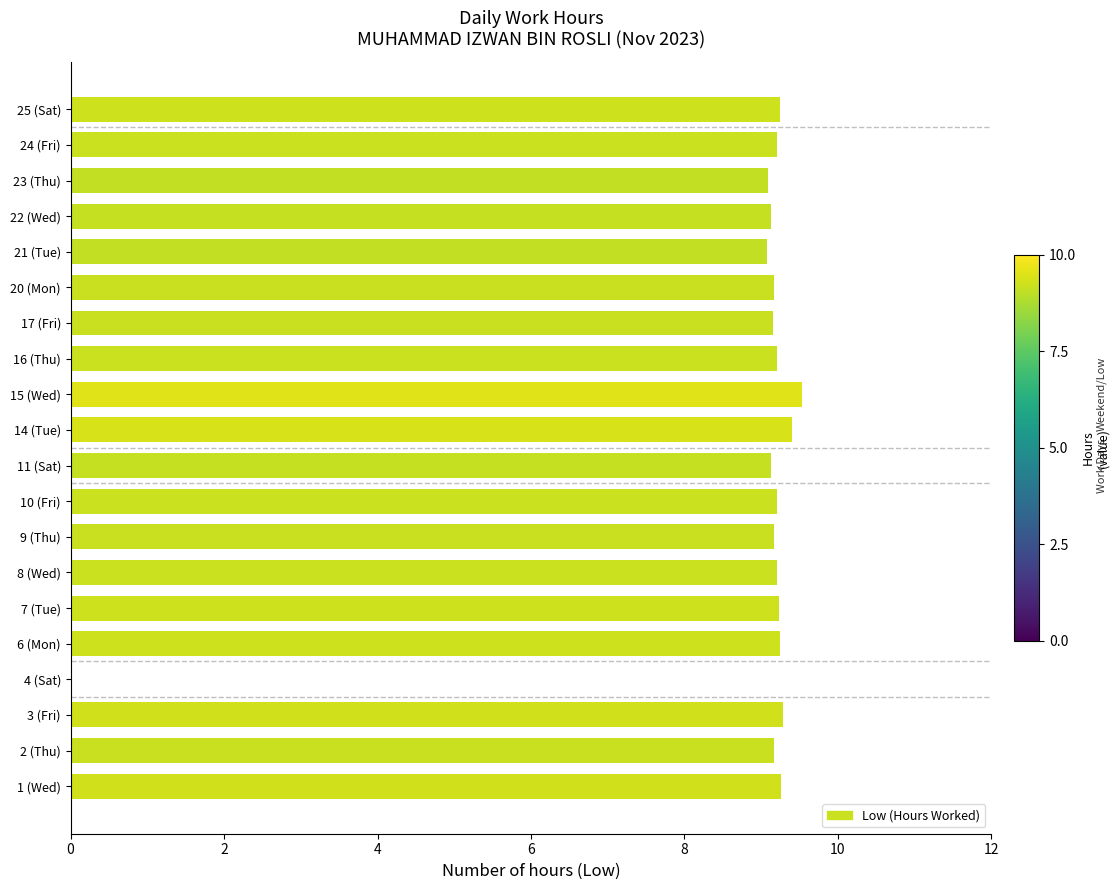

What is the sum of all values?

175.1